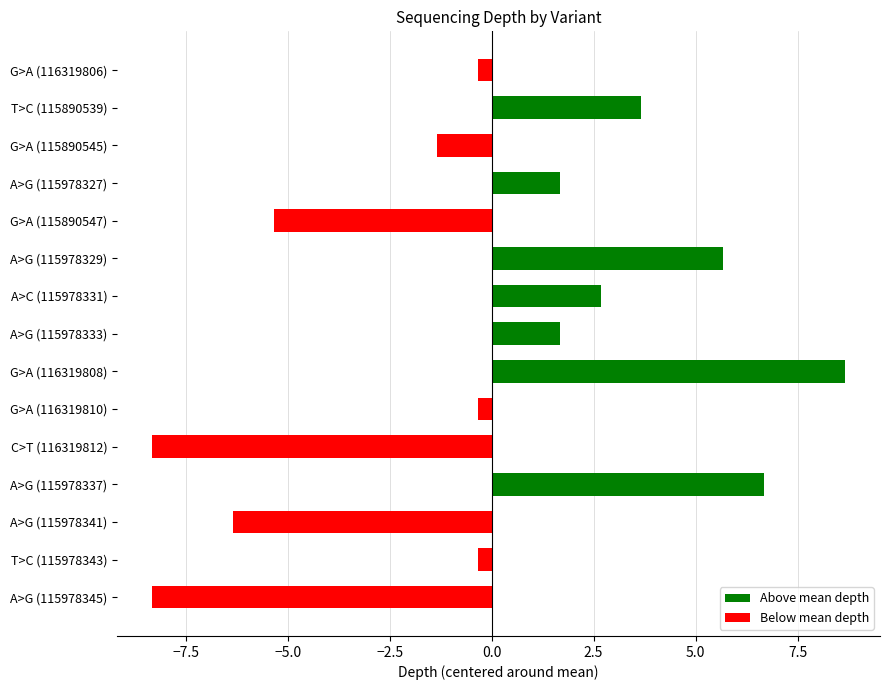

Reading bottom to top, what are all the values shown in this chart?

-8.3	-0.3	-6.3	6.7	-8.3	-0.3	8.7	1.7	2.7	5.7	-5.3	1.7	-1.3	3.7	-0.3